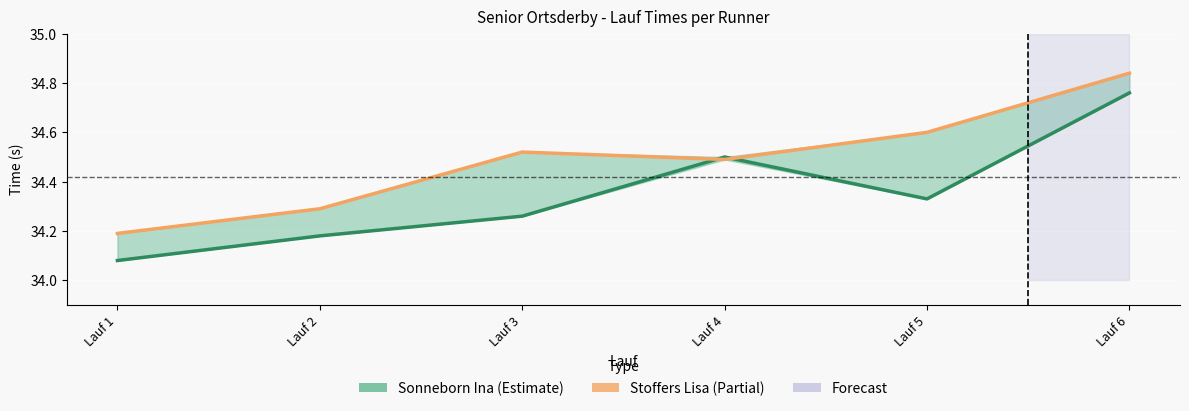

Reading right to left, extract all data points from this chart.

Sonneborn Ina (Estimate): Lauf 6=34.8	Lauf 5=34.3	Lauf 4=34.5	Lauf 3=34.3	Lauf 2=34.2	Lauf 1=34.1
Stoffers Lisa (Estimate based on partial data): Lauf 6=34.8	Lauf 5=34.6	Lauf 4=34.5	Lauf 3=34.5	Lauf 2=34.3	Lauf 1=34.2